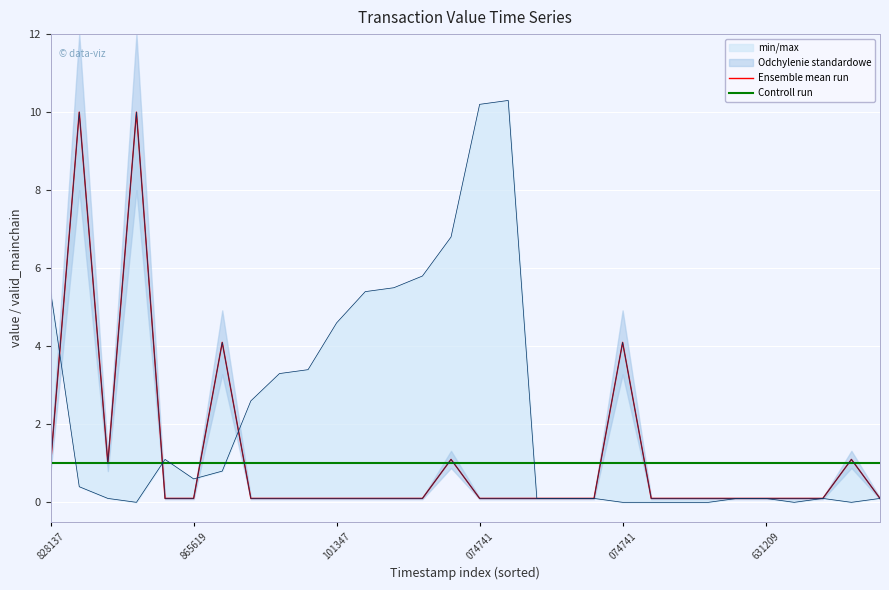

Is it true that Controll run equals 0.4 at 29?

False